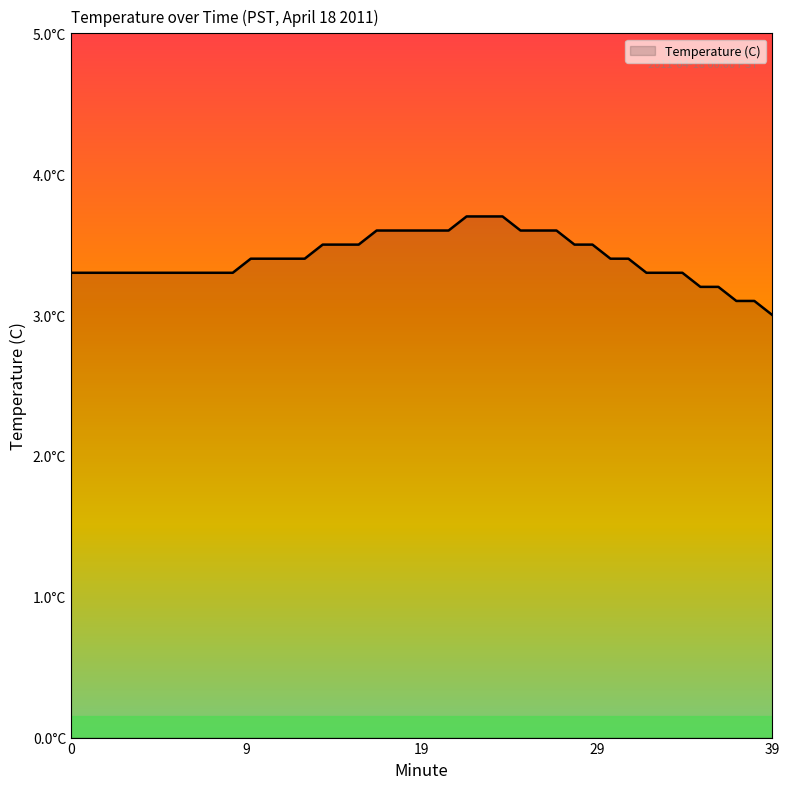

Is this an area chart (filled region under the line)?

Yes